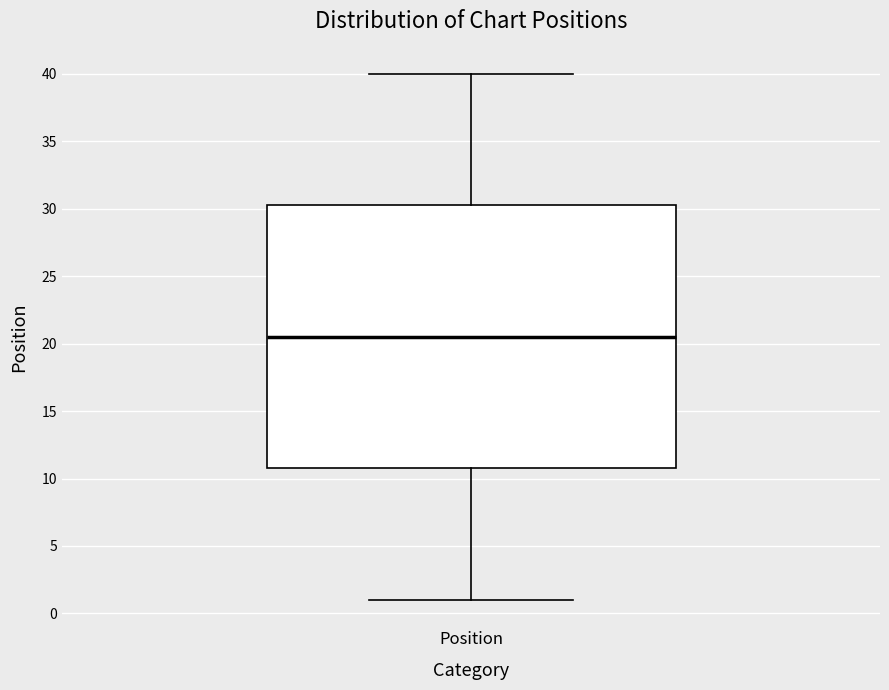

Read this box plot against the y-axis: the position of the median line, the range covered by the box, and the ends of both whiskers. The values are not printed on the chart, so give them approximately, as read against the axis.

median 20.5, box 11.0 to 30.5, whiskers 1.0 to 40.0